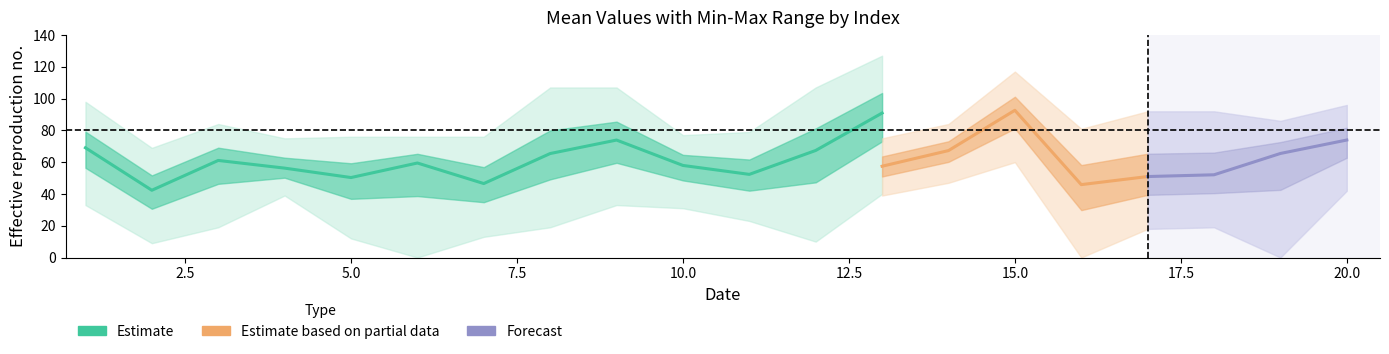

What is the value of the Mean_col2 point at the 4th from the left?

56.2